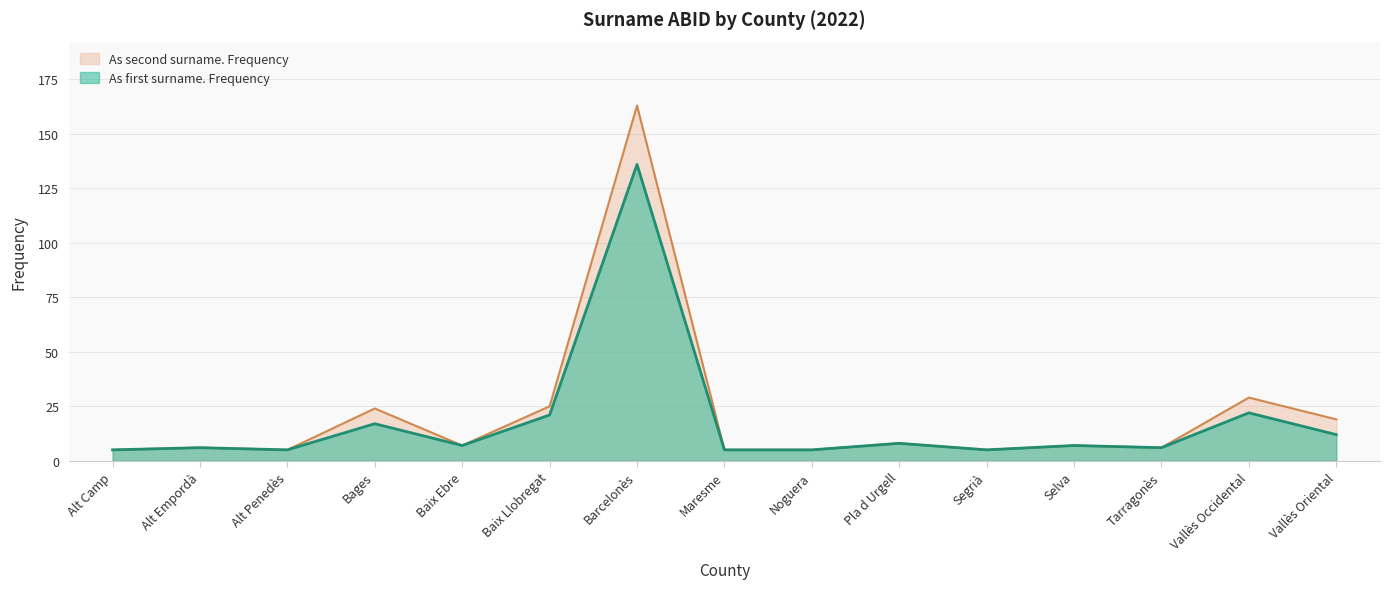

How many lines are shown in the chart?

2